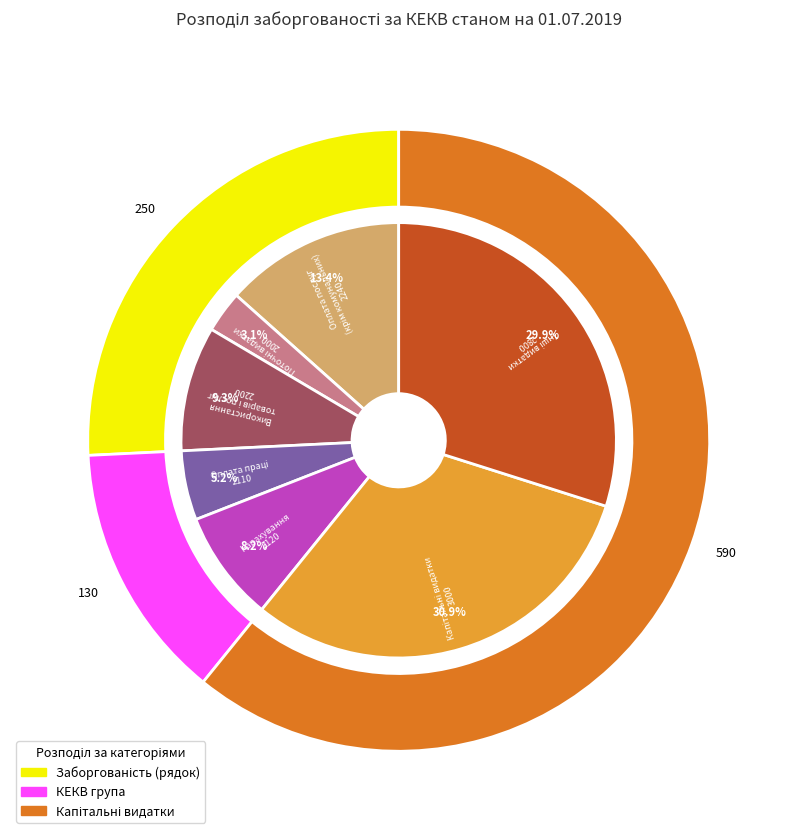

Does any single category account for the majority?

No